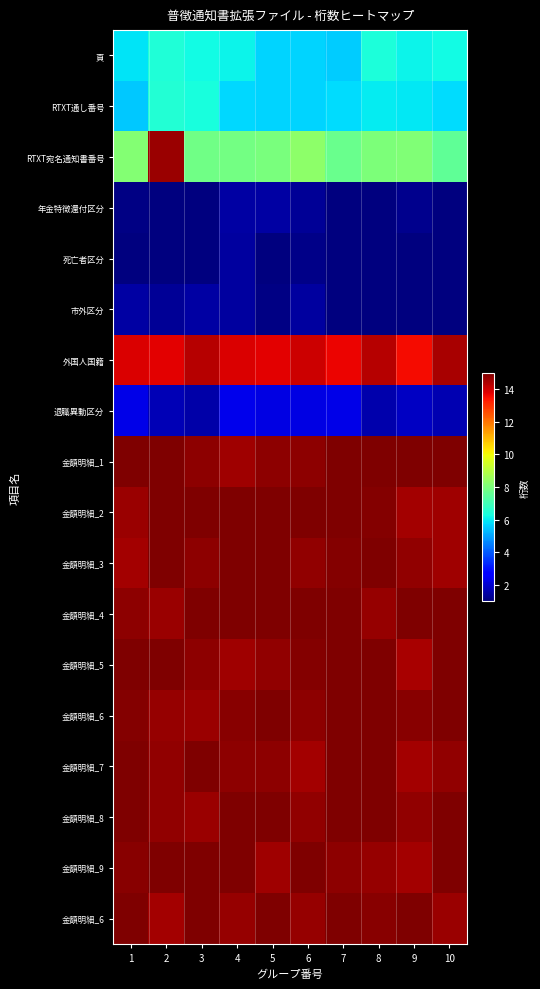

What is the greatest value displayed?

15.0